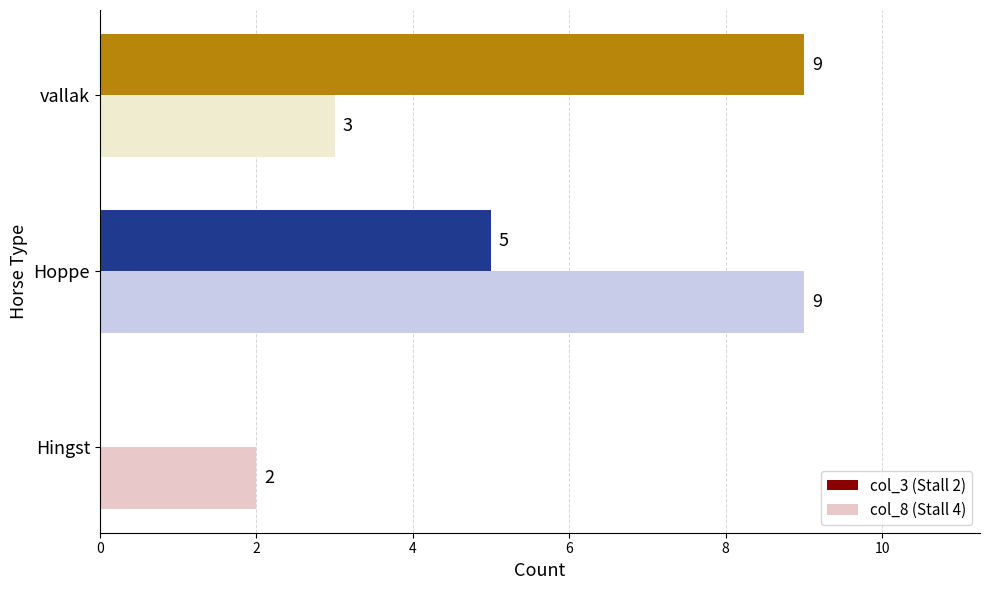

What is the sum of all col_3 (Stall 2) values?

14